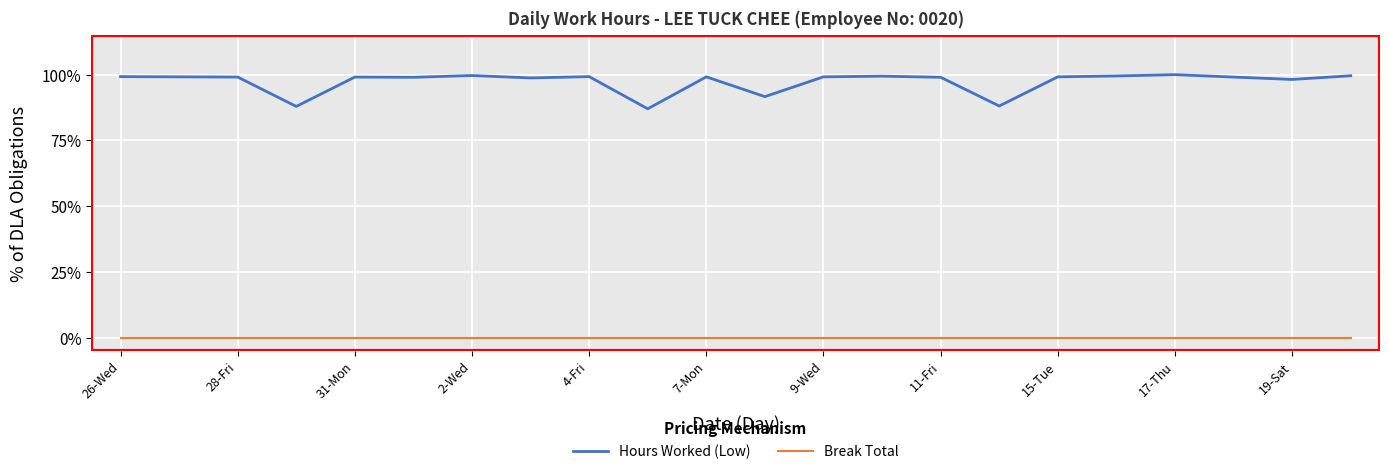

List the series in order of their overall mean, highest first.

Hours Worked (Low), Break Total